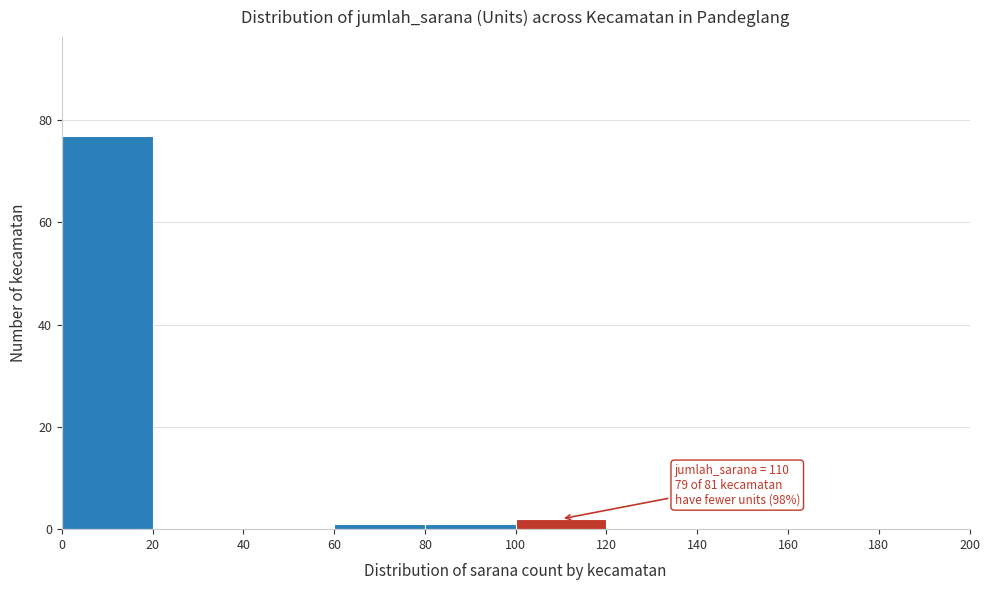

Which range on the x-axis has the tallest bar?

0 to 20